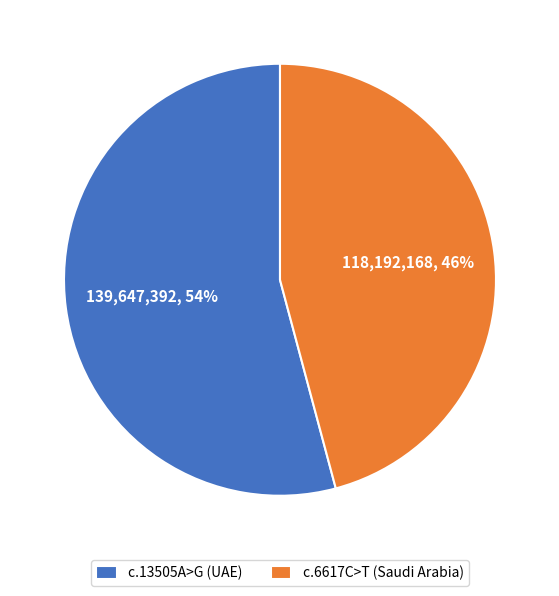

Is the sum of c.6617C>T (Saudi Arabia) and c.13505A>G (UAE) greater than half?

Yes